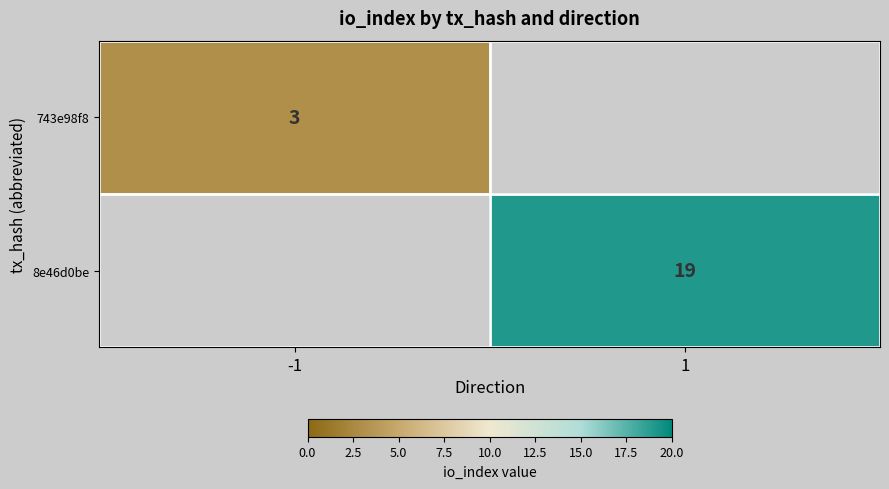

At how many categories does at least one series exceed 12?

1